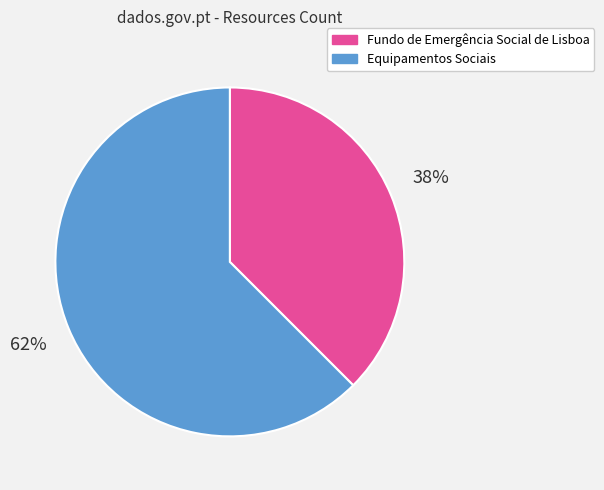

Which has a higher value, Equipamentos Sociais or Fundo de Emergência Social de Lisboa?

Equipamentos Sociais